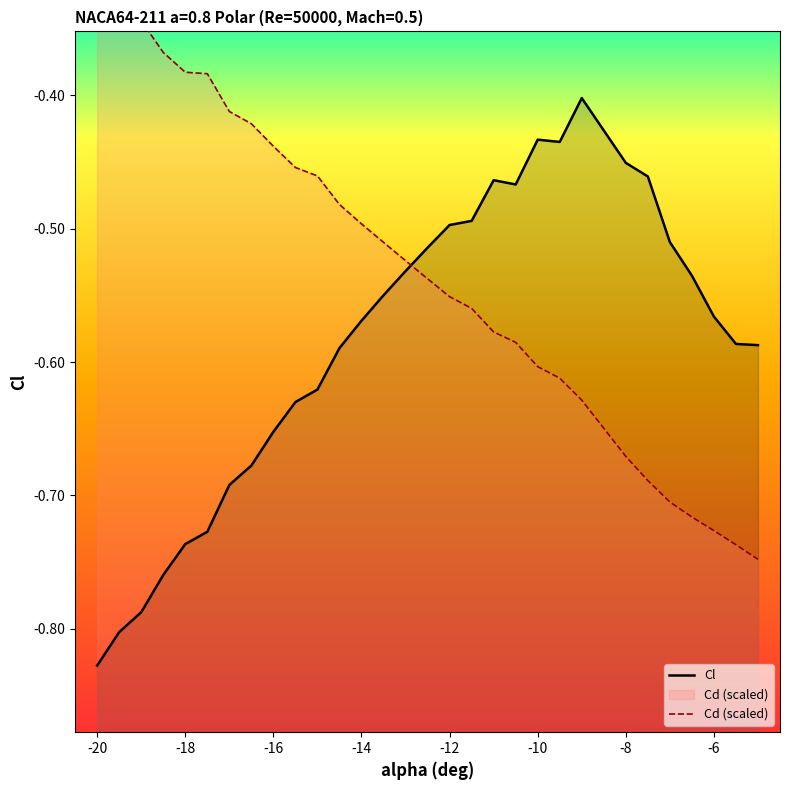

What is the value of the Cl point at the 14th from the left?

-0.5